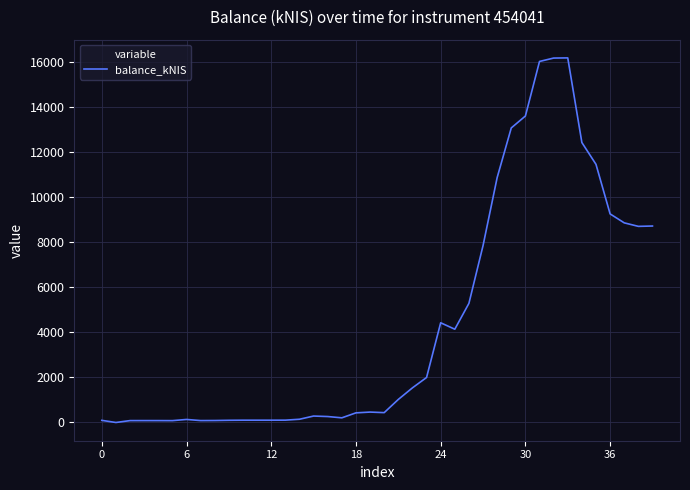

What is the difference between the maximum and minimum values?

16183.1